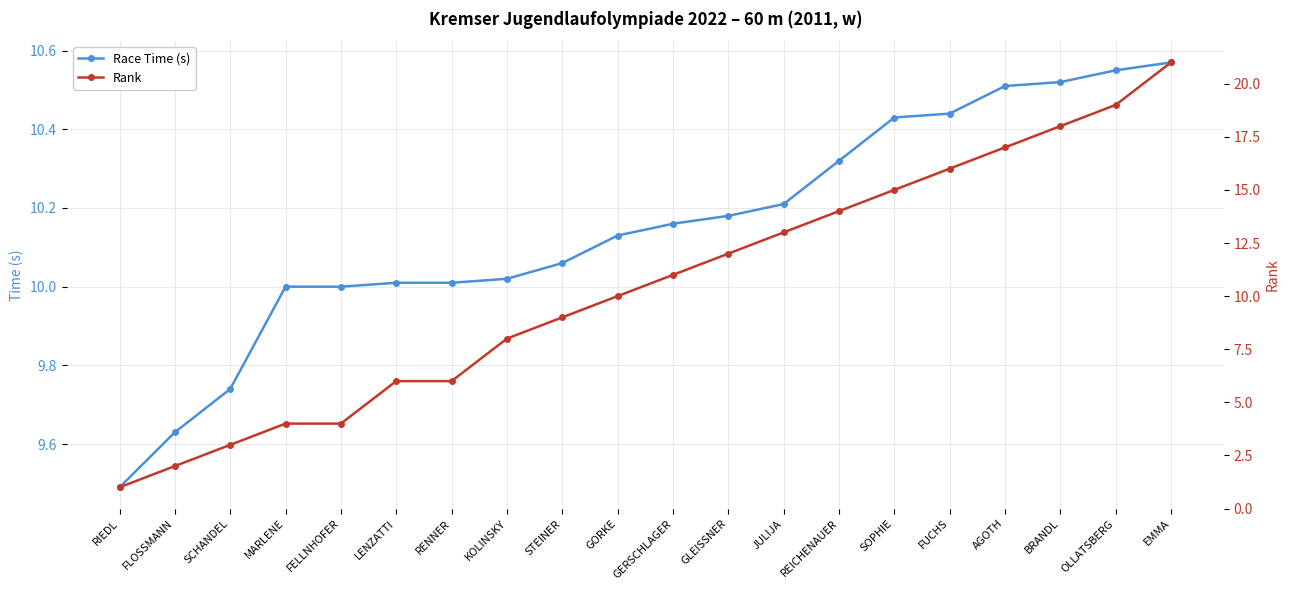

What is the difference between the maximum and minimum values in the Race Time (s) series?

1.1